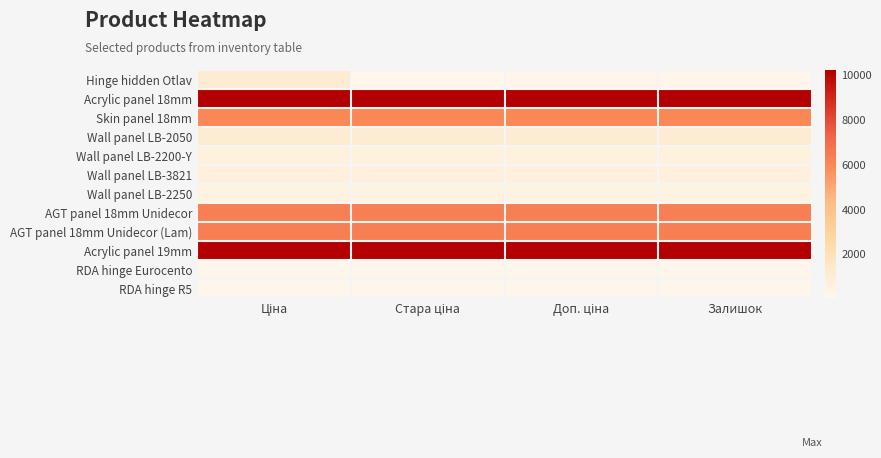

At Стара ціна, list the series in order from largest to smallest.

Acrylic panel 18mm, Acrylic panel 19mm, AGT panel 18mm Unidecor, AGT panel 18mm Unidecor (Lam), Skin panel 18mm, Wall panel LB-2050, Wall panel LB-3821, Wall panel LB-2200-Y, Wall panel LB-2250, RDA hinge Eurocento, RDA hinge R5, Hinge hidden Otlav